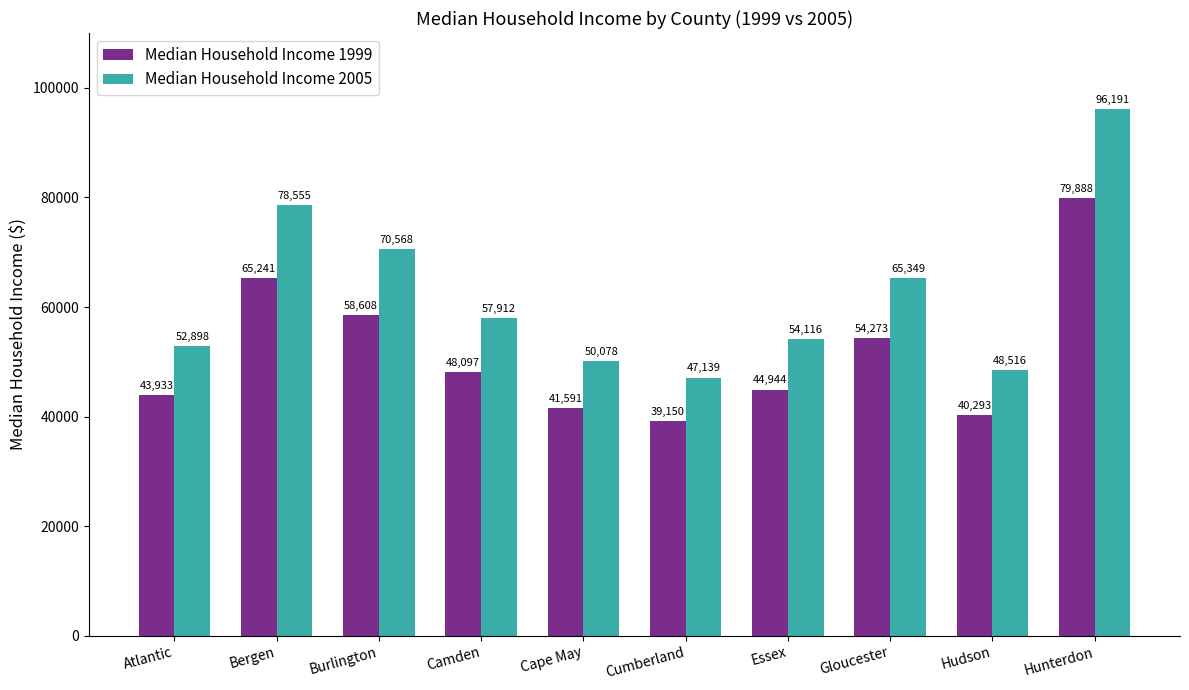

What is the highest value of the Median Household Income 1999 series?

79888